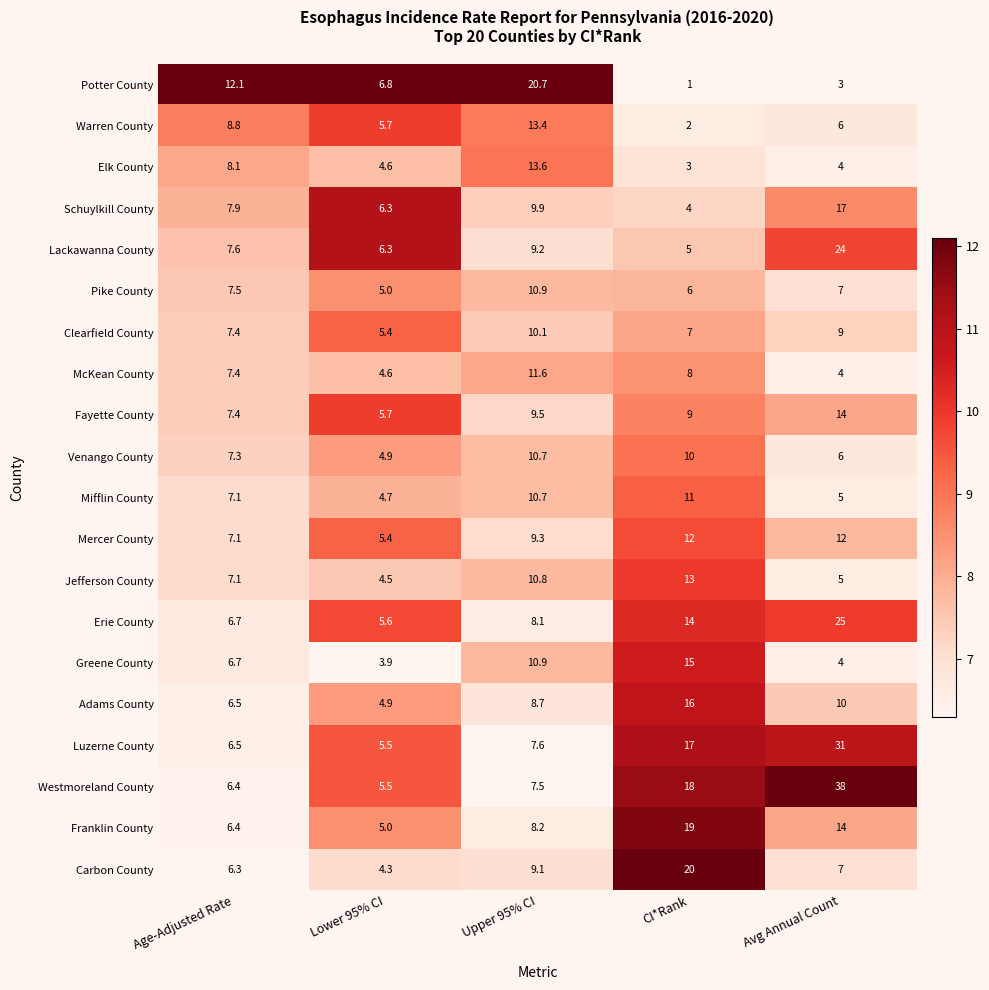

Which series has the largest range (max minus min)?

Westmoreland County